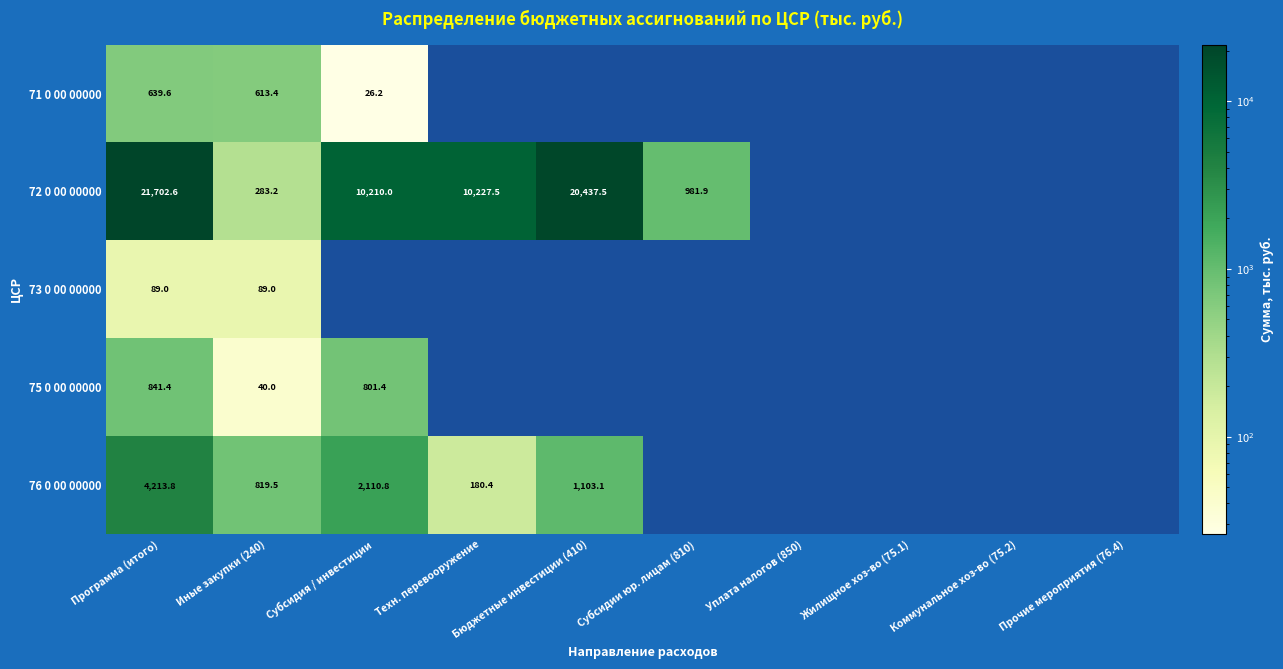

At which category is the sum across all series the highest?

Программа (итого)